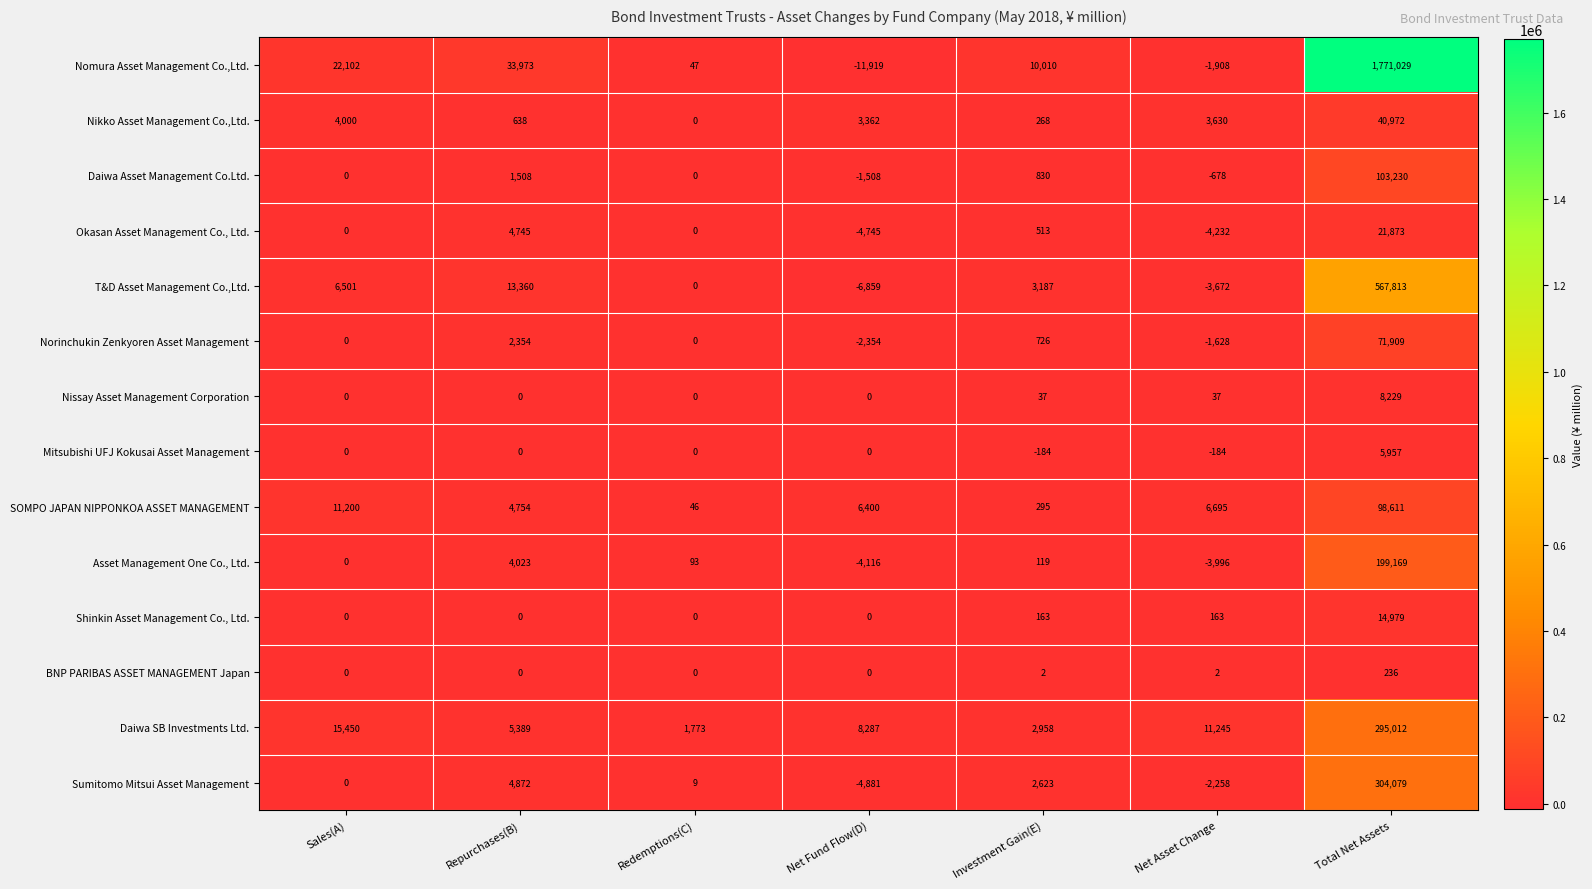

Which series changed the most between Repurchases(B) and Net Asset Change?

Nomura Asset Management Co.,Ltd.